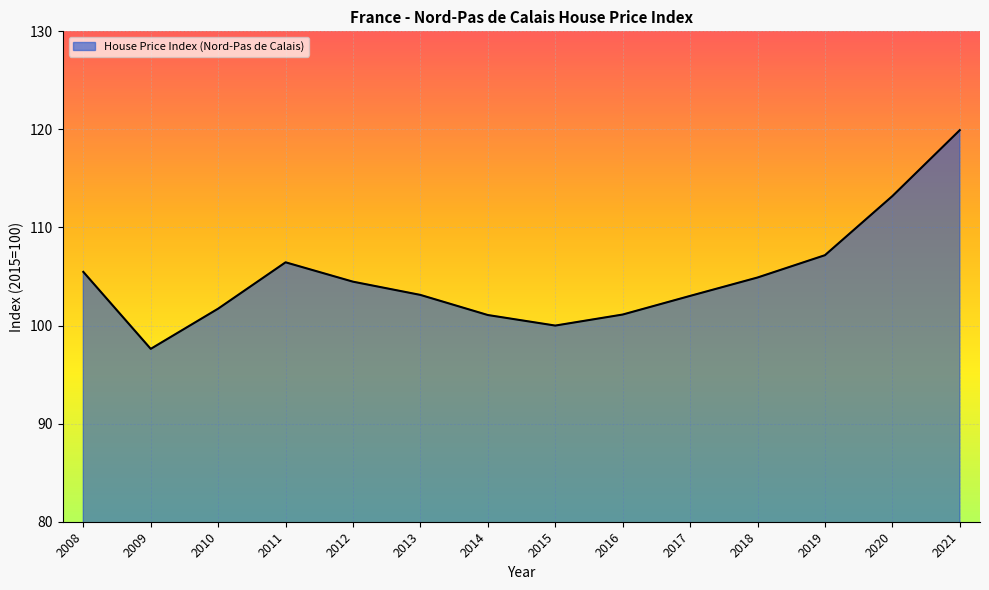

Is it true that the value at 2015 is 100.0?

True